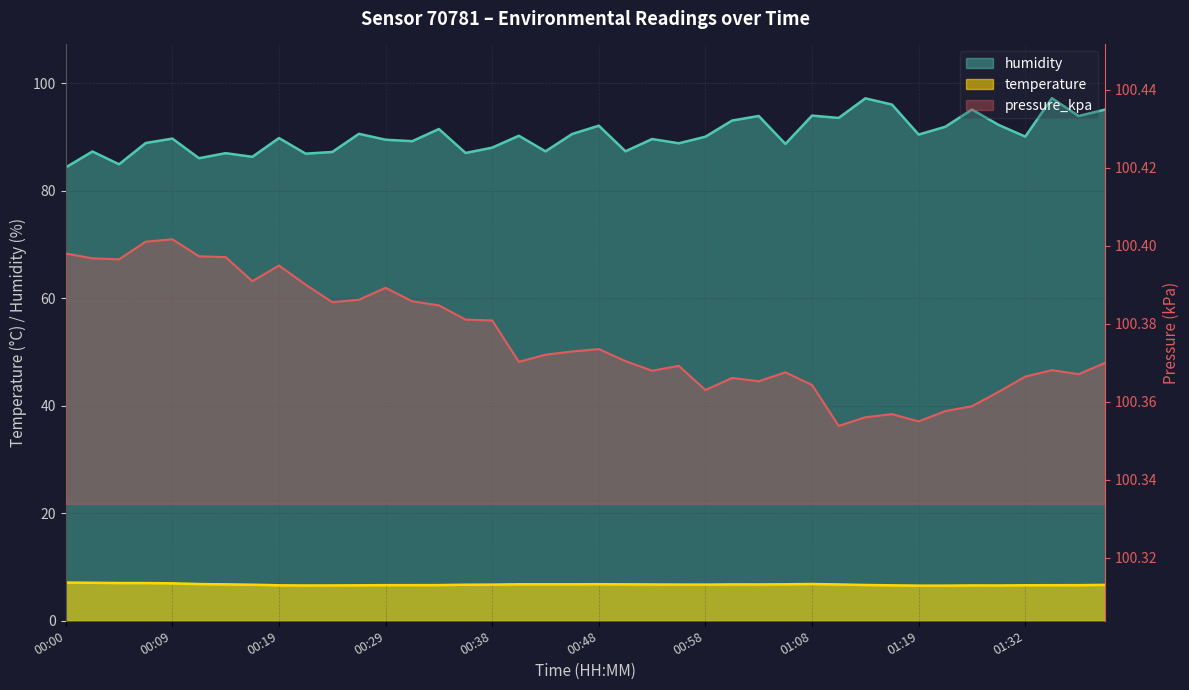

True or false: humidity has a value of 128.0 at 01:08.

False